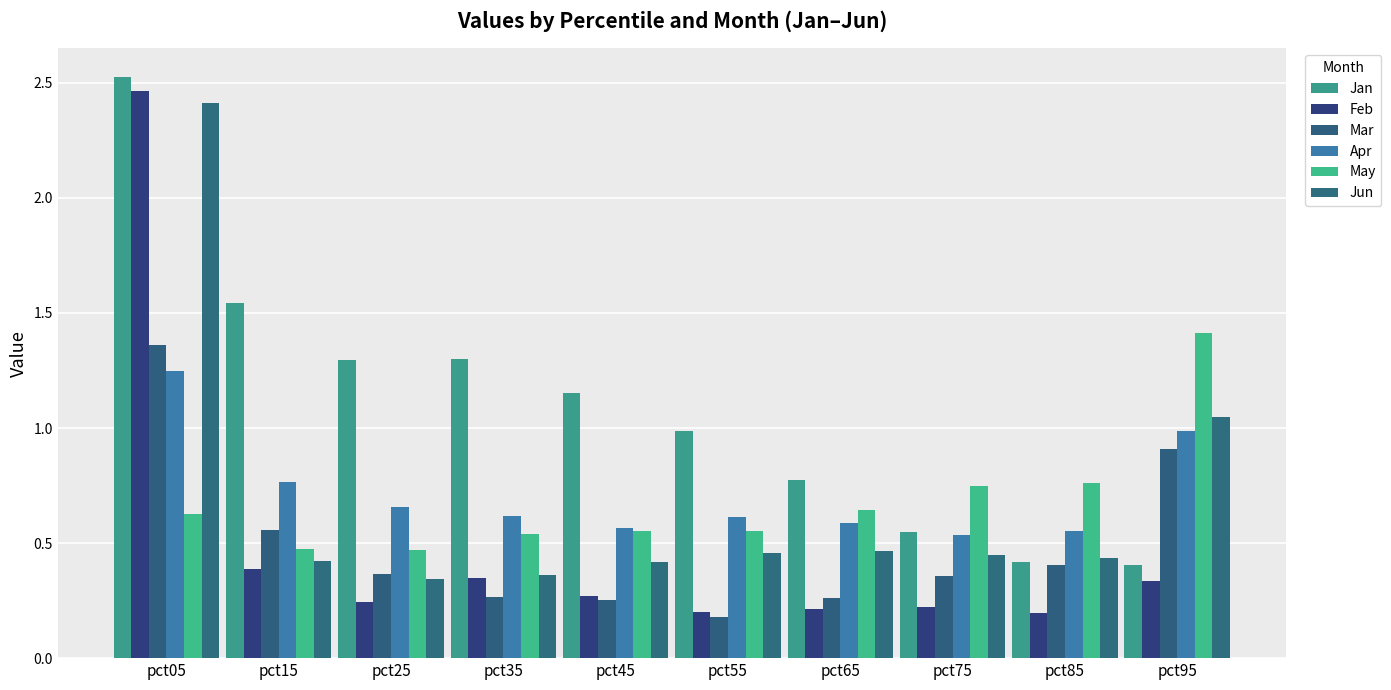

What is the minimum value for Jan?

0.4